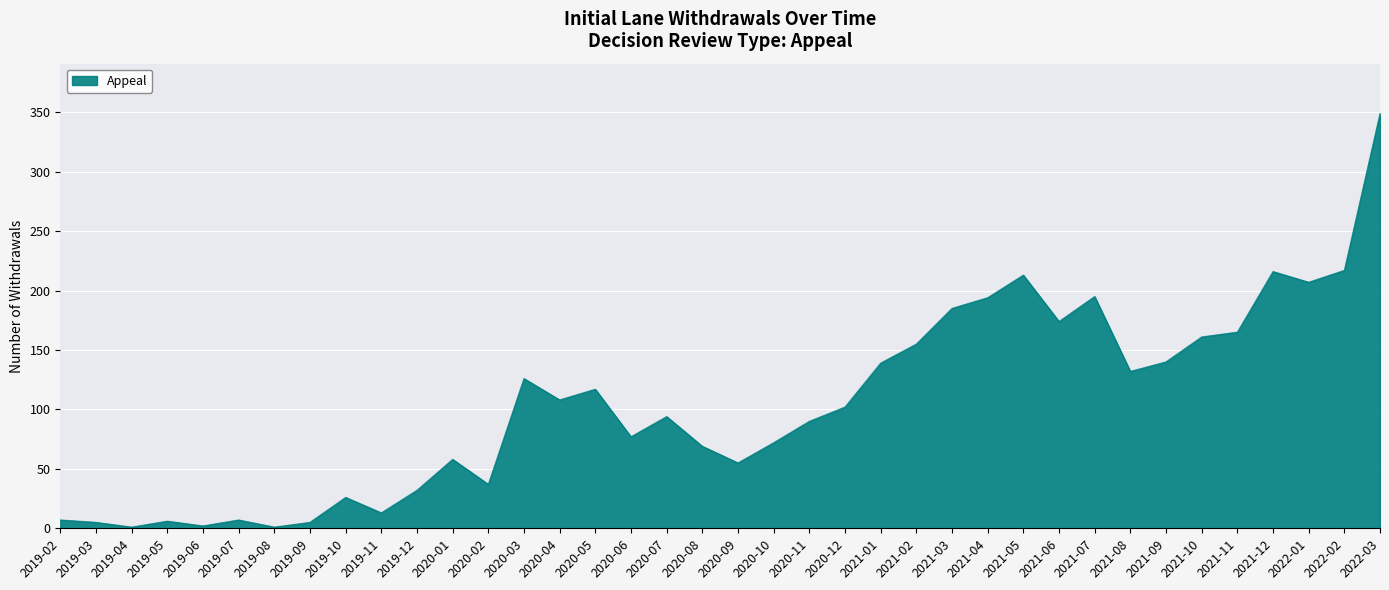

Between 2020-09 and 2020-07, which is larger?

2020-07